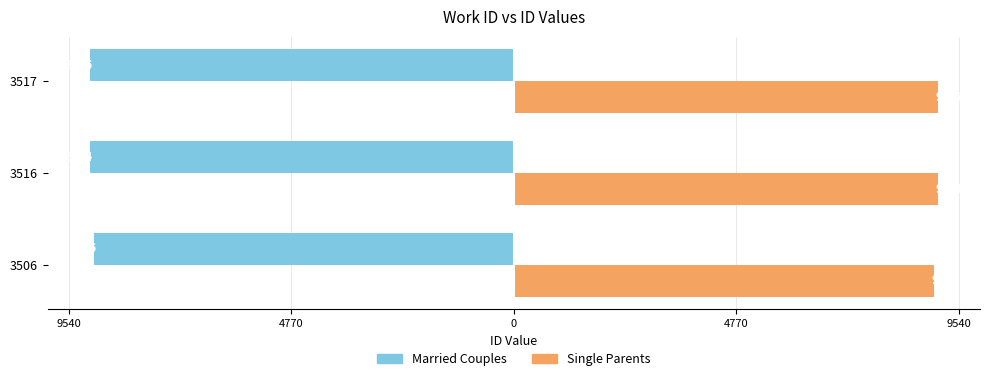

What are all the series names shown in the legend?

Married Couples, Single Parents